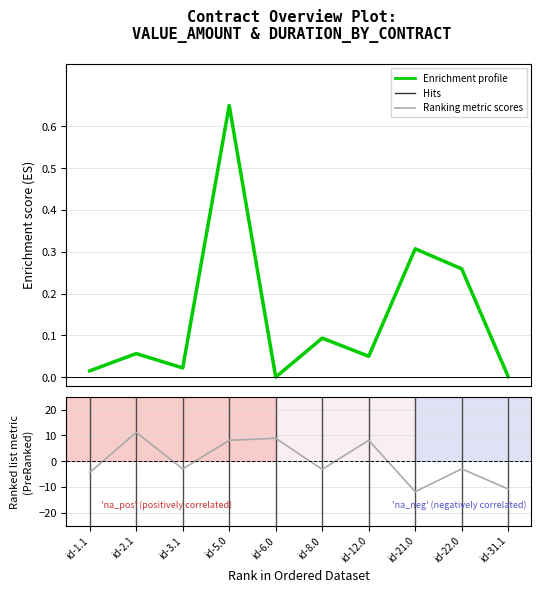

List the labels in order of value_amount value, largest first.

id-5.0, id-21.0, id-22.0, id-8.0, id-2.1, id-12.0, id-3.1, id-1.1, id-31.1, id-6.0